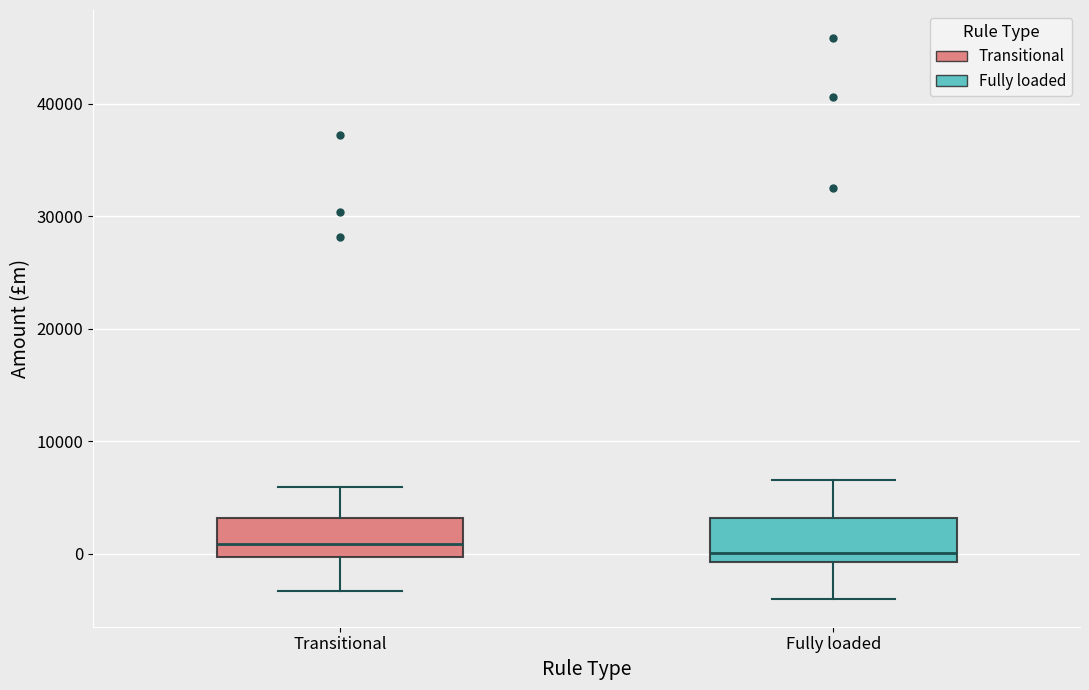

Reading left to right, transcribe this box plot: for each box, give where its median line is, the range the box spans, and where its two whiskers end, as read against the y-axis. The values are not printed on the chart, so give them approximately, as read against the axis.

Transitional: median 1000, box 0 to 3000, whiskers -3000 to 6000
Fully loaded: median 0, box -1000 to 3000, whiskers -4000 to 7000